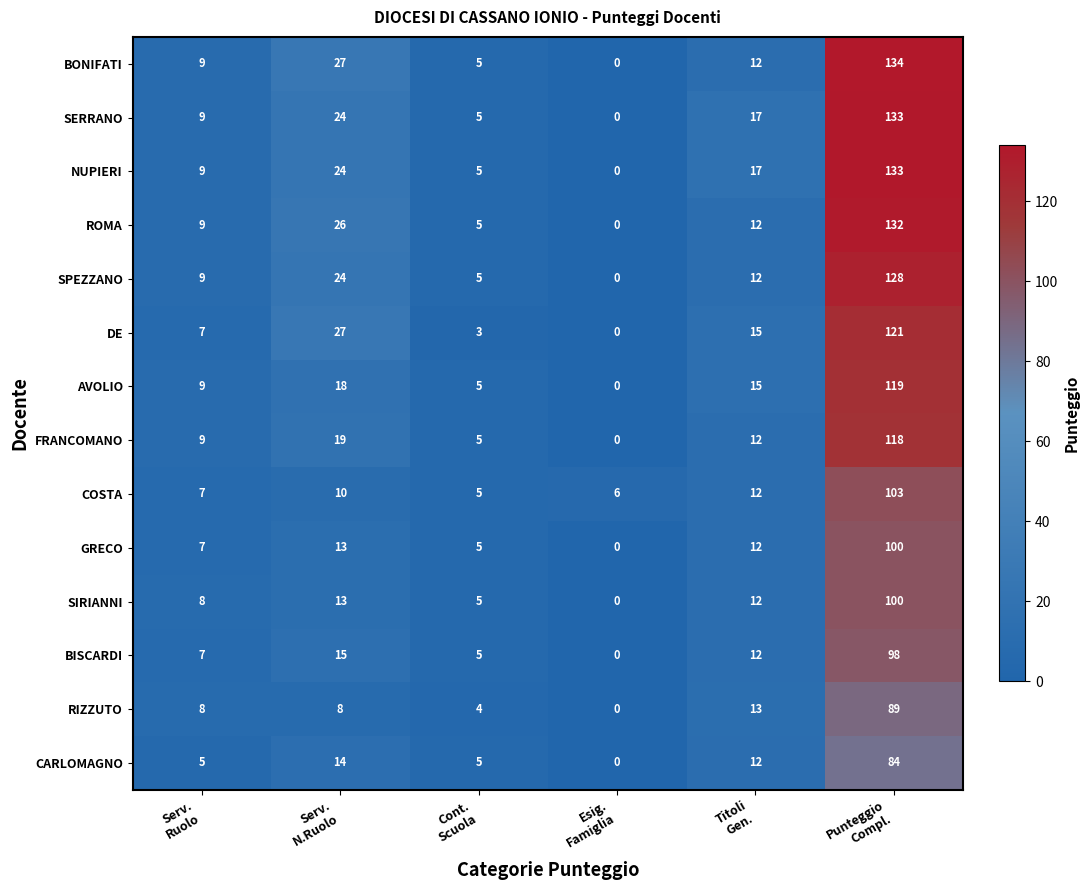

What is the maximum value shown in the chart?

134